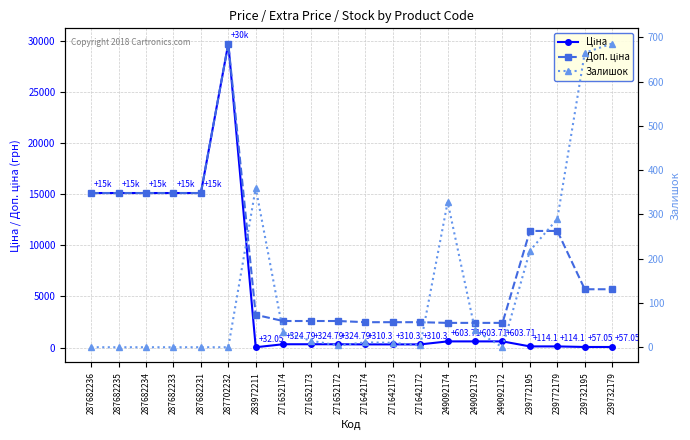

In Залишок, how many points are higher than both neighbors (excluding endpoints)?

3